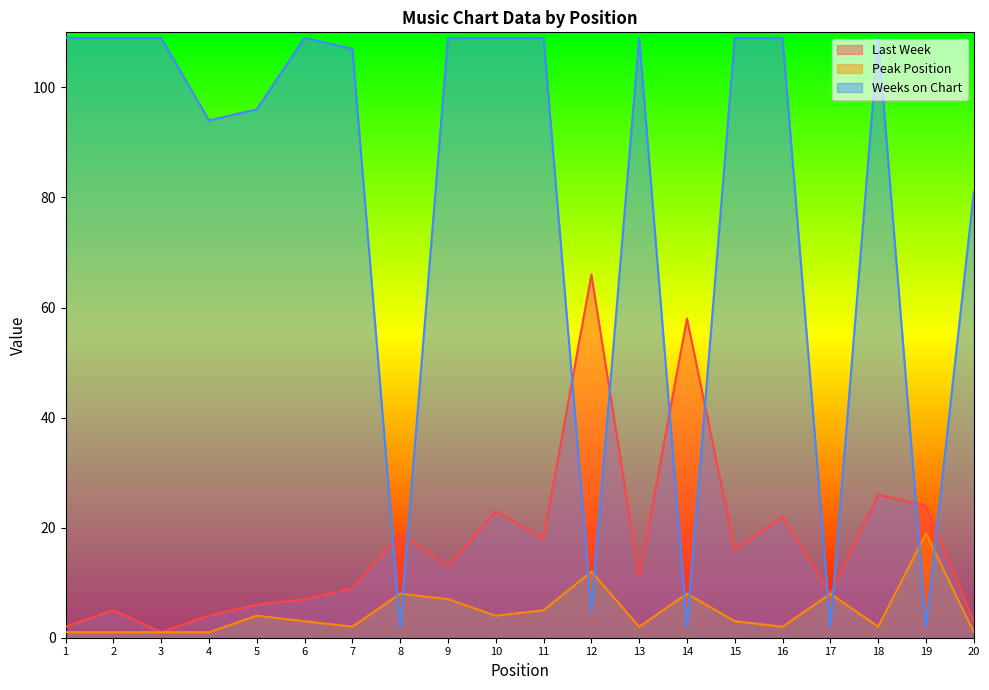

What is the difference between the maximum and second lowest values in the Weeks on Chart series?

107